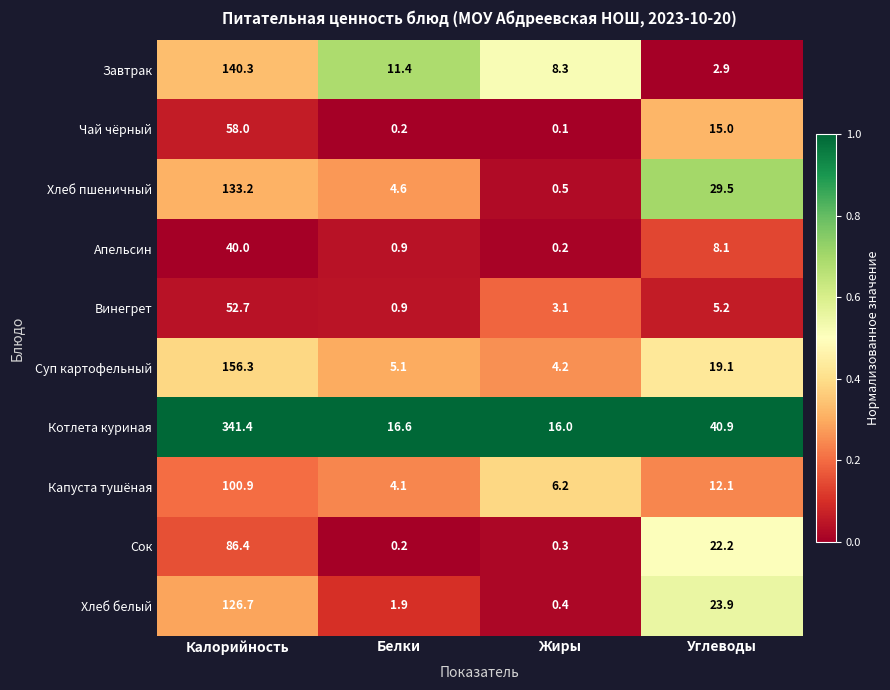

Which series has the largest total across all categories?

Котлета куриная